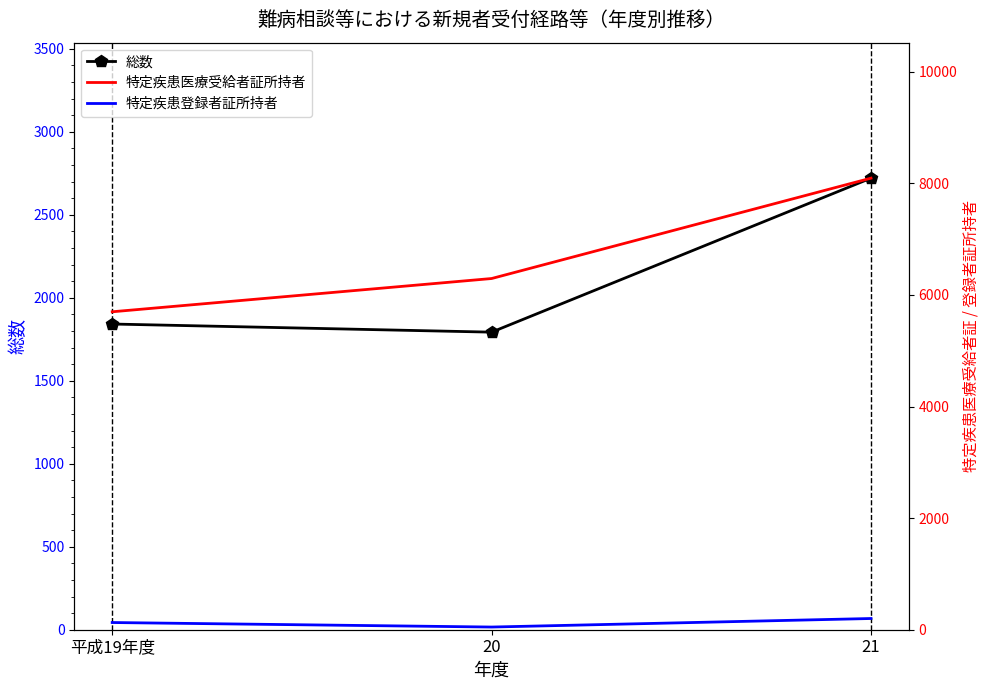

Which category has the highest value across all series?

21